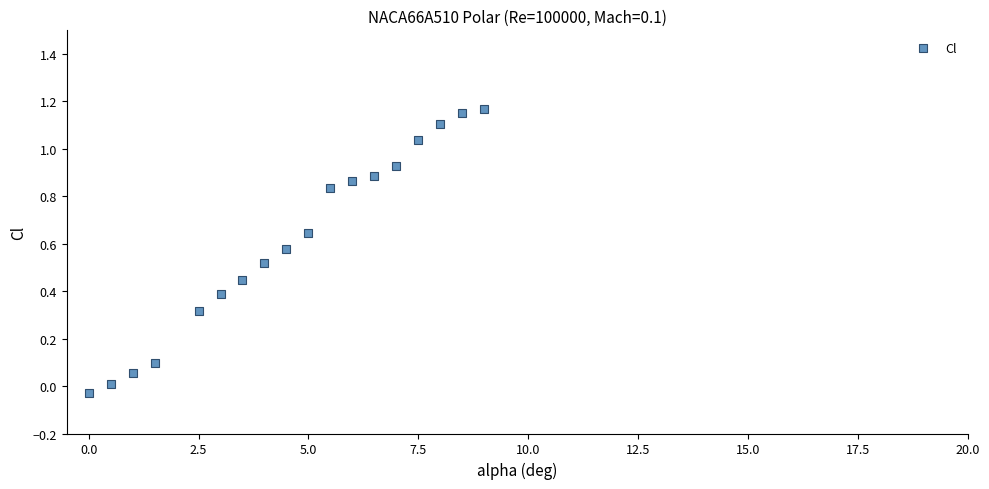

What is the range of X values (max minus min)?

9.0